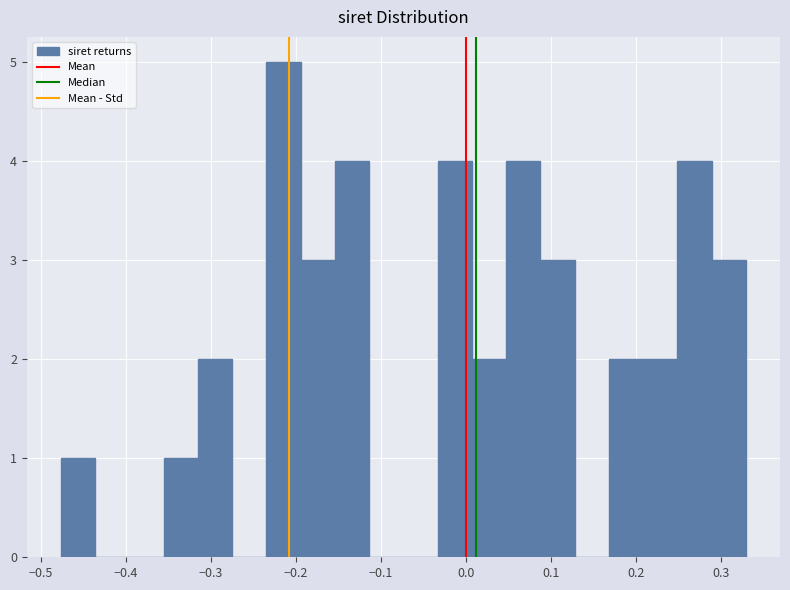

Over which range of the x-axis is the bar tallest?

-0.23 to -0.19